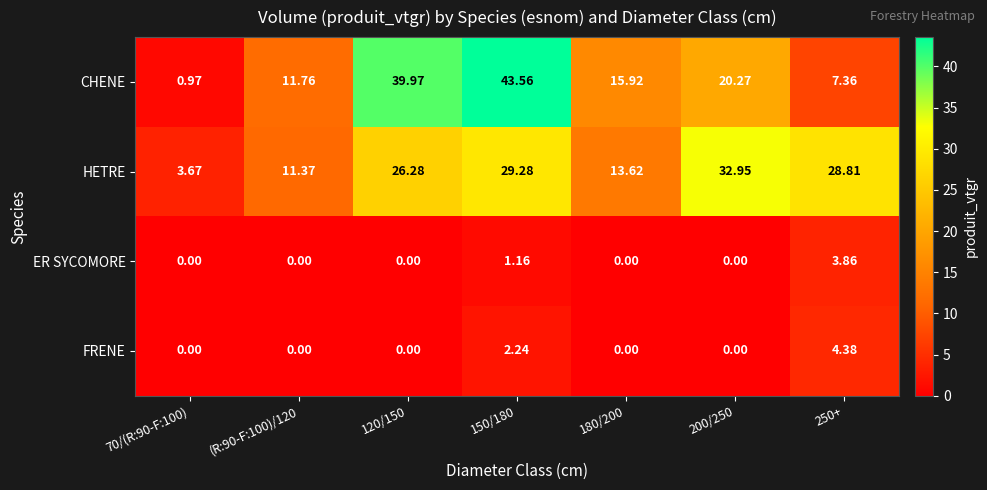

Rank the series by their maximum value, from lowest to highest.

ER SYCOMORE, FRENE, HETRE, CHENE